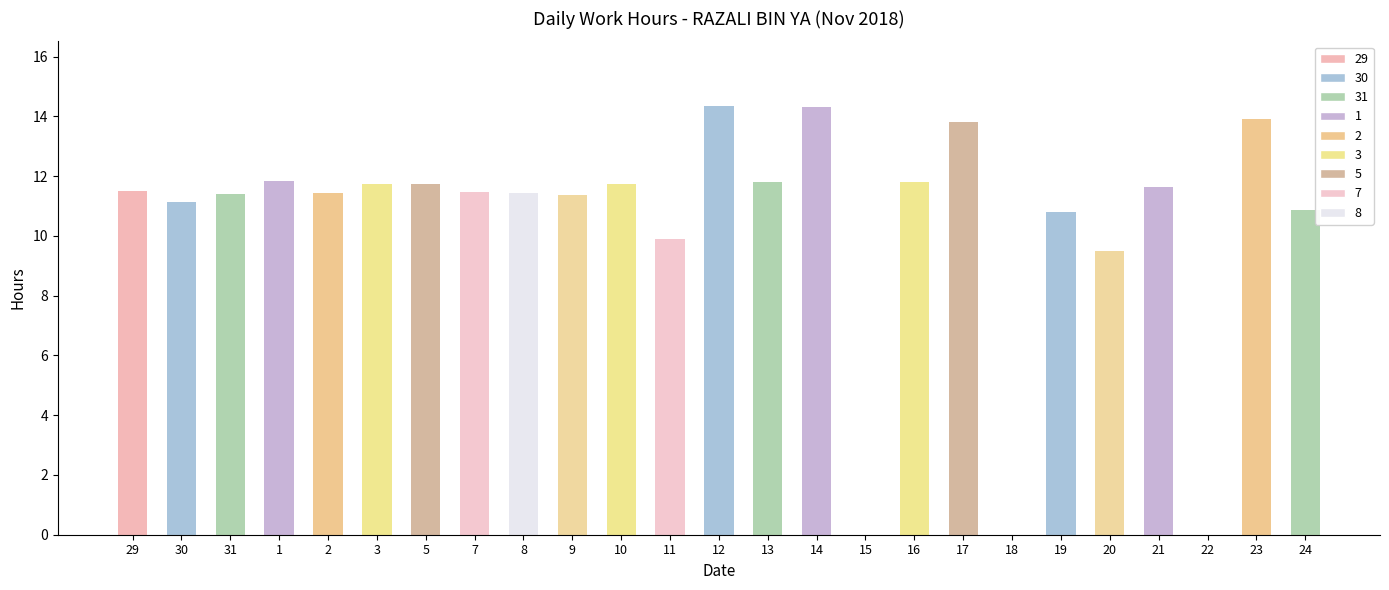

At which label is the value closest to 7?

20